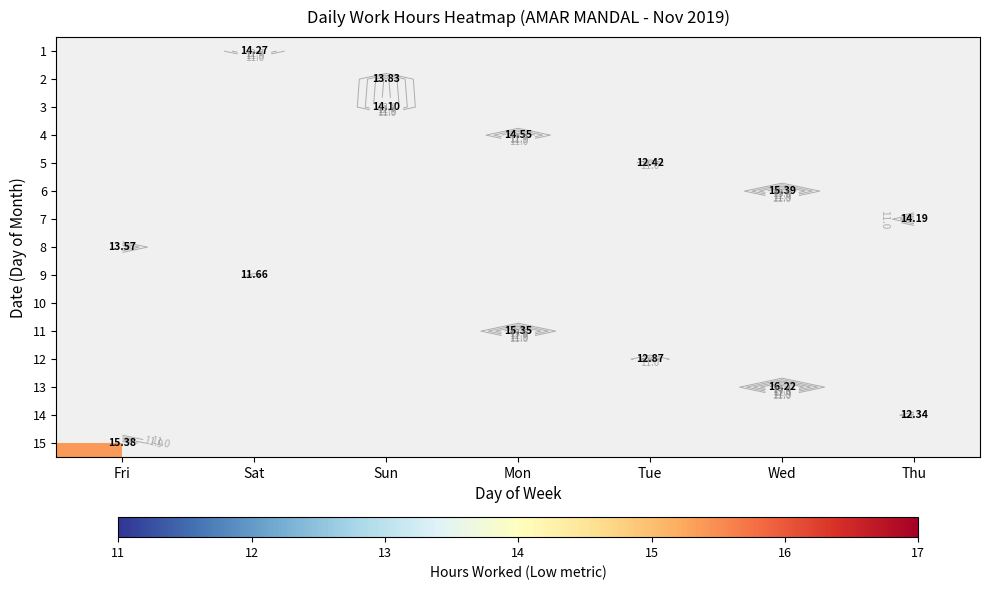

Is it true that 15 equals 15.4 at Fri?

True